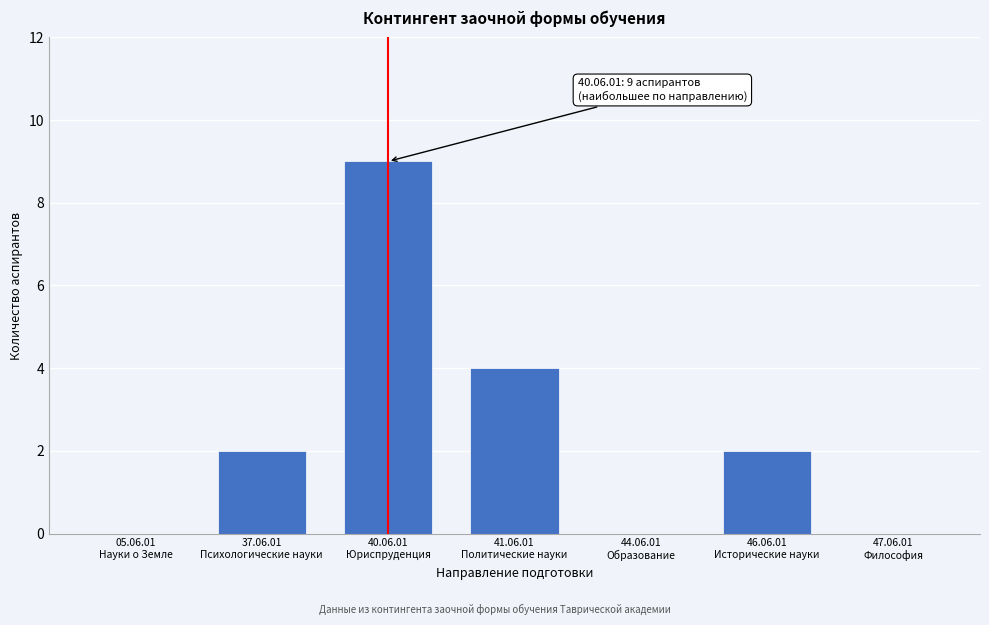

What is the greatest value displayed?

9